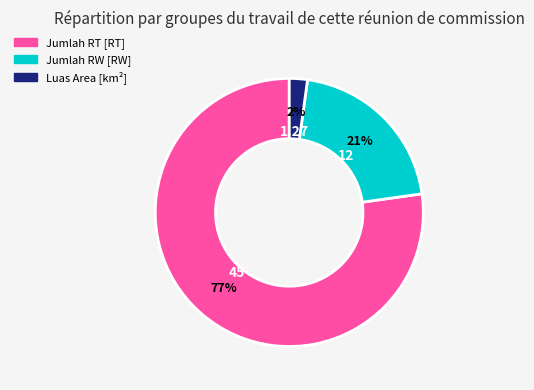

To the nearest percent, what is the difference between the largest and smallest slice percentages?

75%